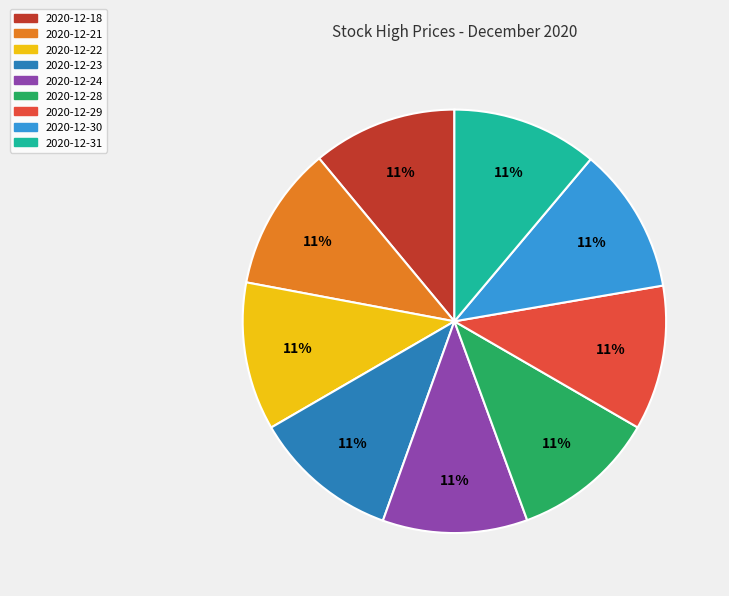

To the nearest percent, what percentage of the pie is 2020-12-24?

11%